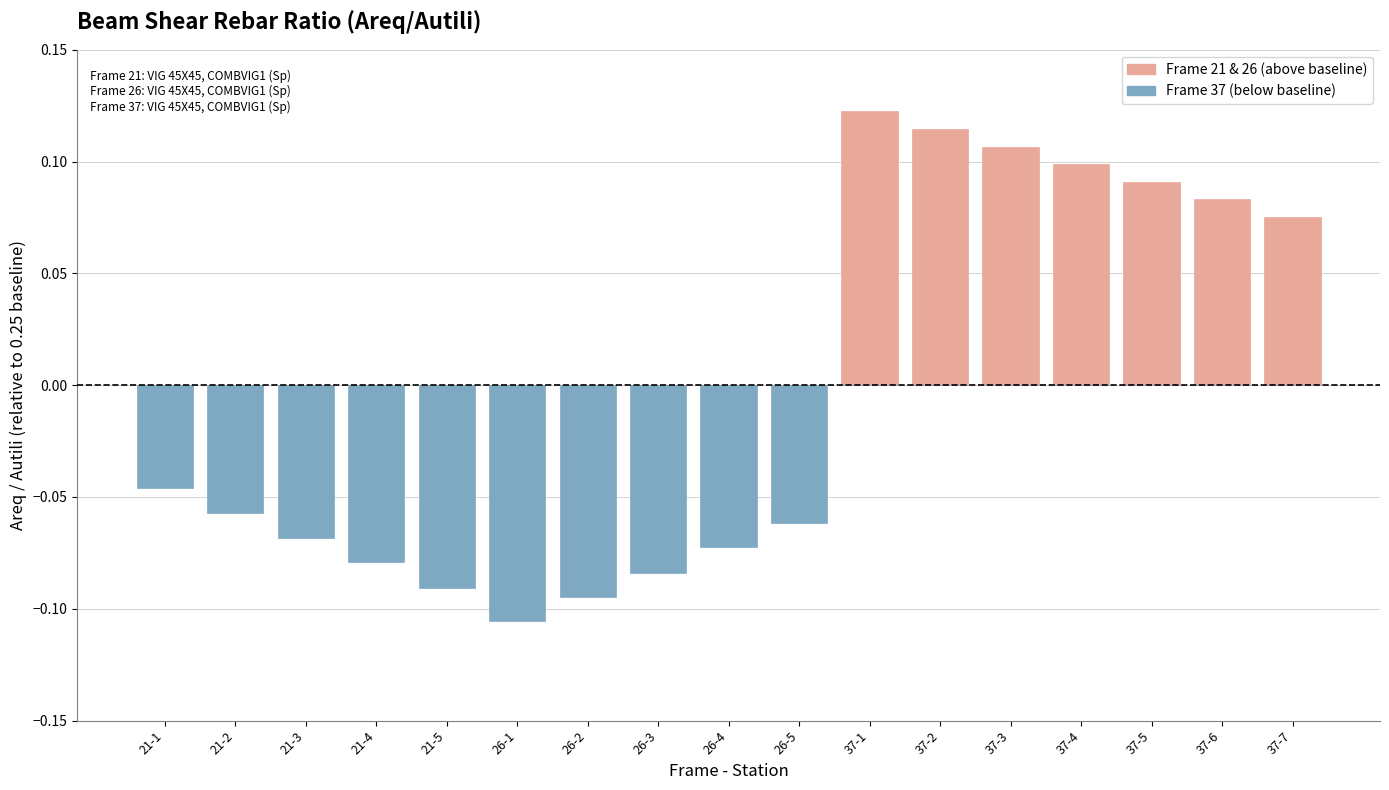

How many values in Frame 21 & 26 (above baseline) are above zero?

7